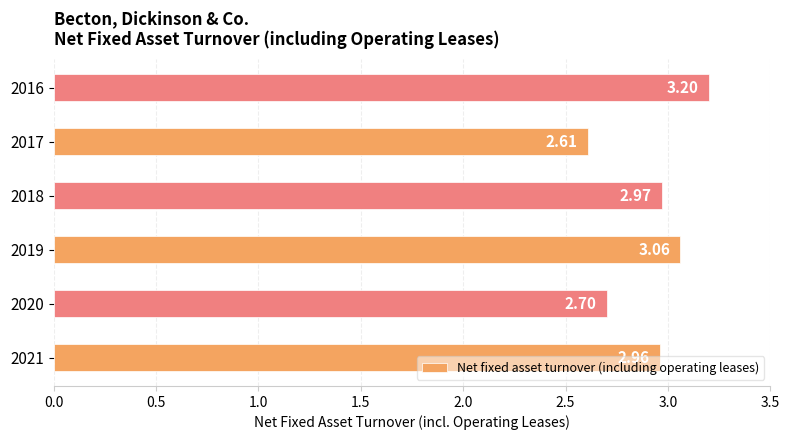

What is the maximum value shown in the chart?

3.2